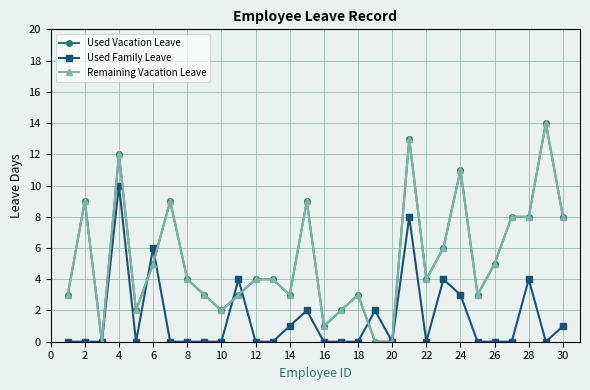

What is the maximum value shown in the chart?

14